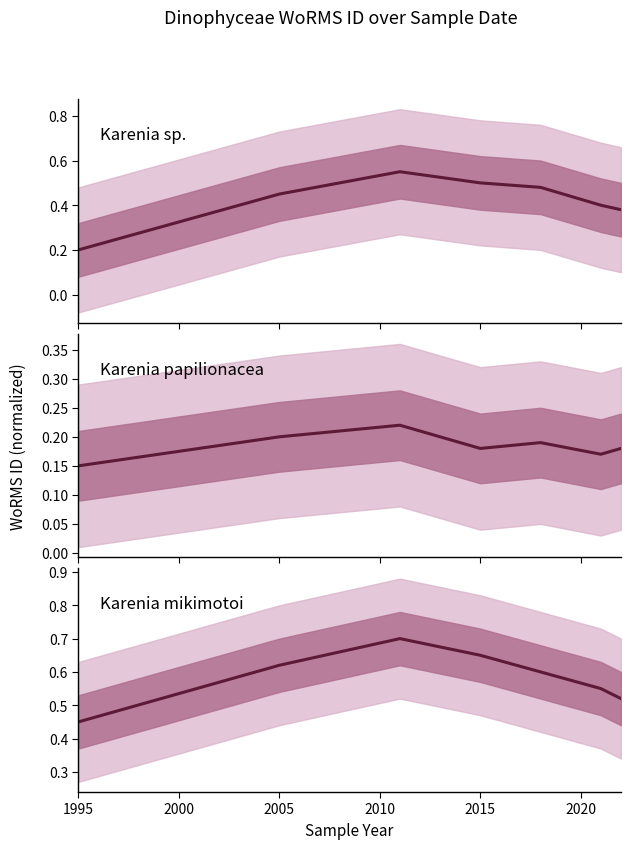

Between 2010 and 2020, which series saw the biggest shift?

Karenia sp.